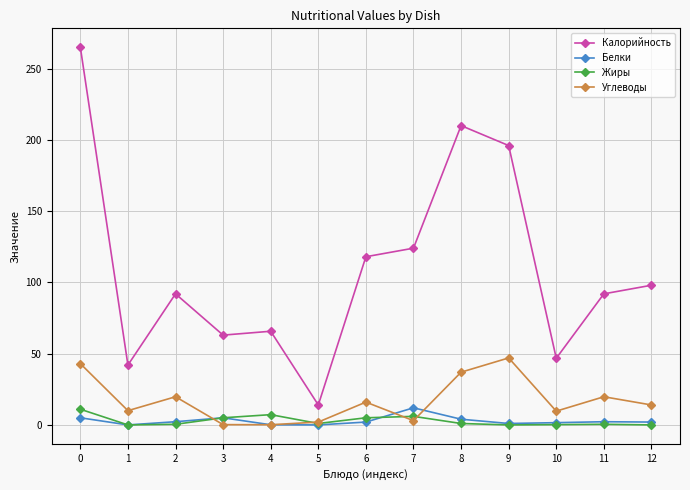

What is the total value across all series at 3?

73.2